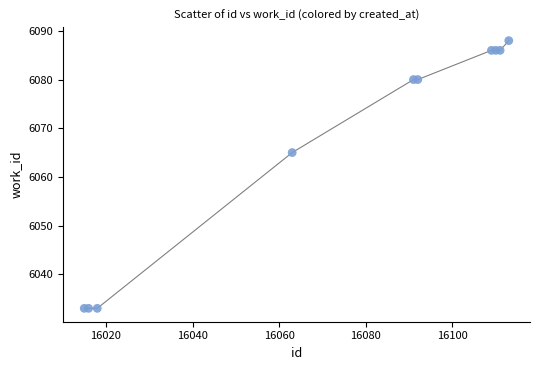

What Y value in the scatter plot is closest to 6060?

6065